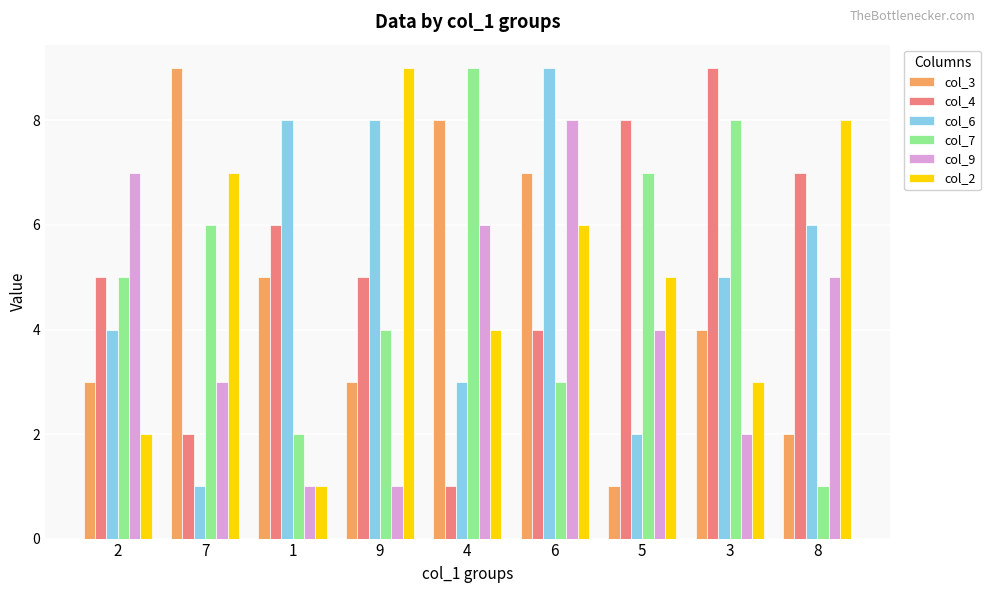

The value of col_3 at 8 is 3. True or false?

False